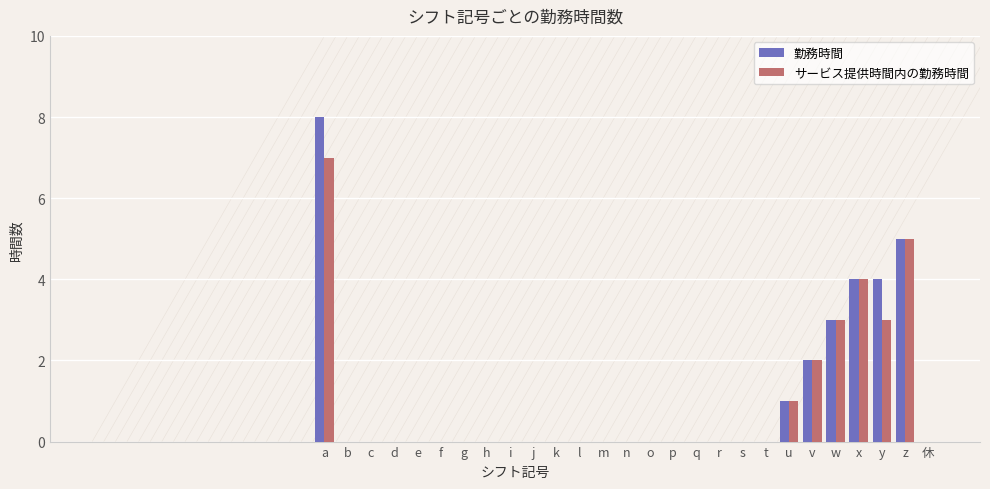

Are the bars grouped side by side (vs. stacked)?

Yes